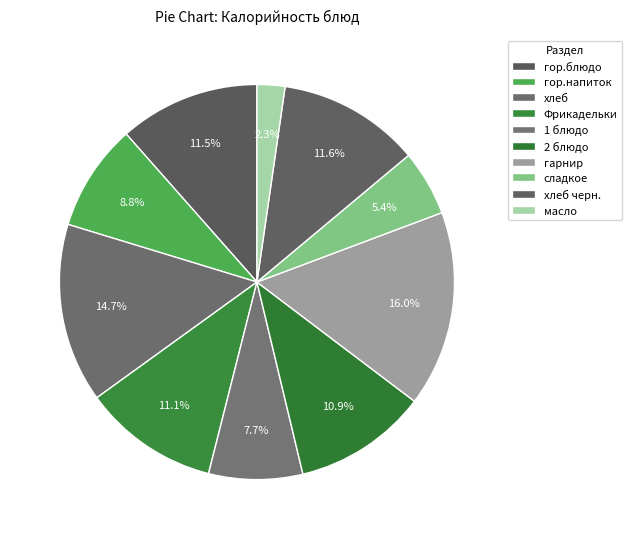

Count the number of slices in the pie.

10